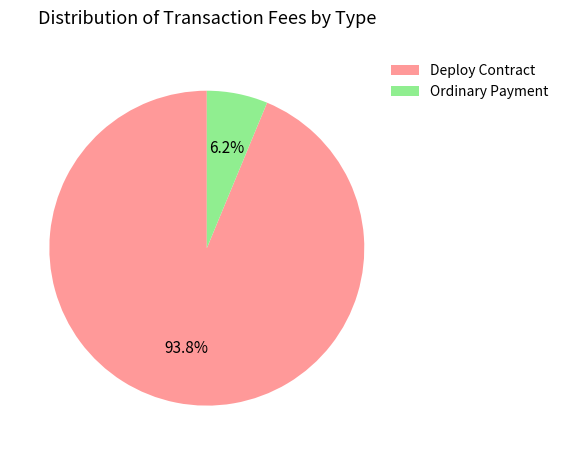

Is the sum of Deploy Contract and Ordinary Payment greater than half?

Yes